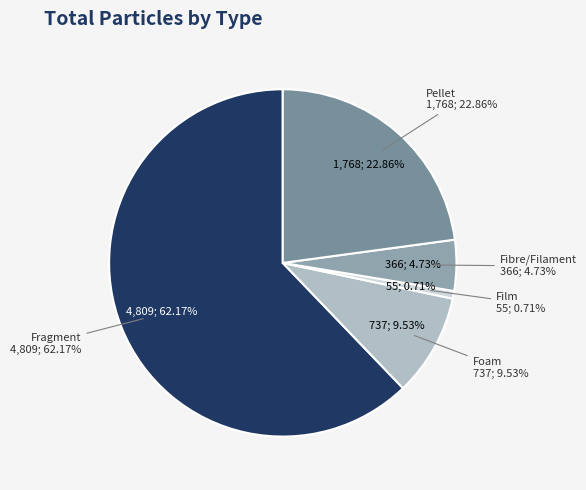

What is the change in value from Foam to Pellet?

+1031